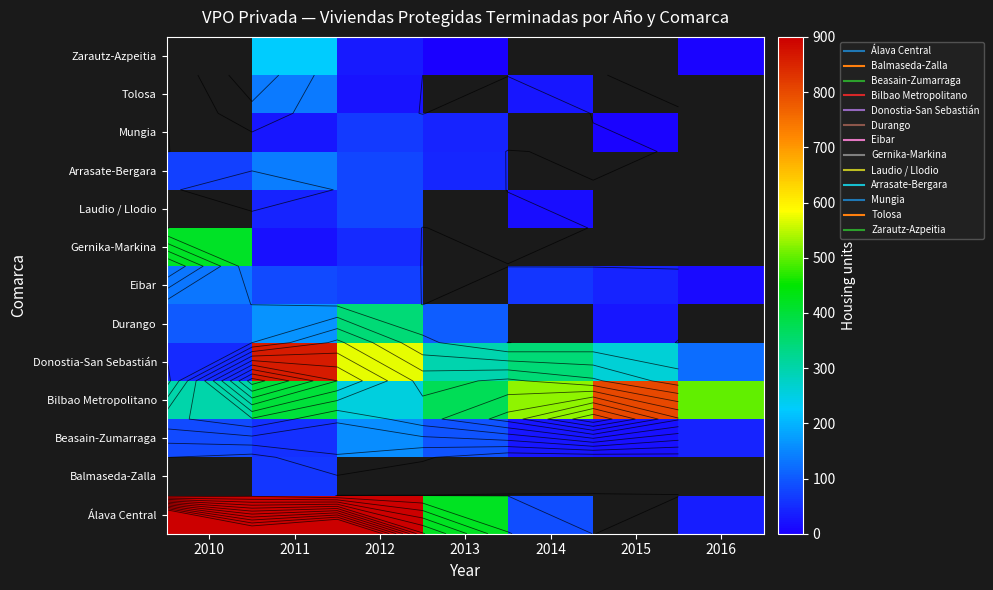

The value of Donostia-San Sebastián at 2010 is 74.3. True or false?

False